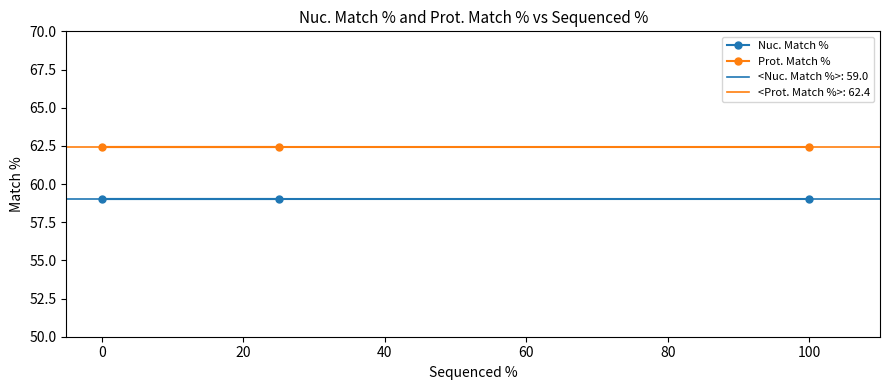

Which series has the largest total across all categories?

Prot. Match %